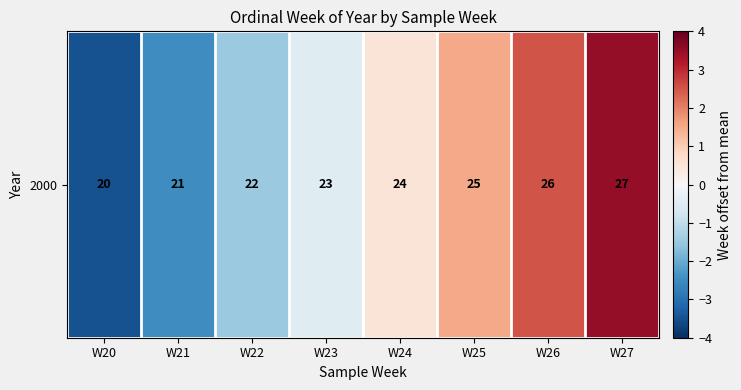

What is the maximum value shown in the chart?

3.5